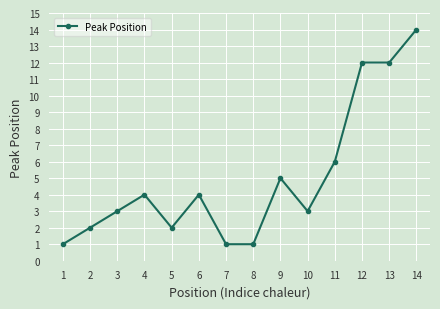

Where is the first local minimum?

5